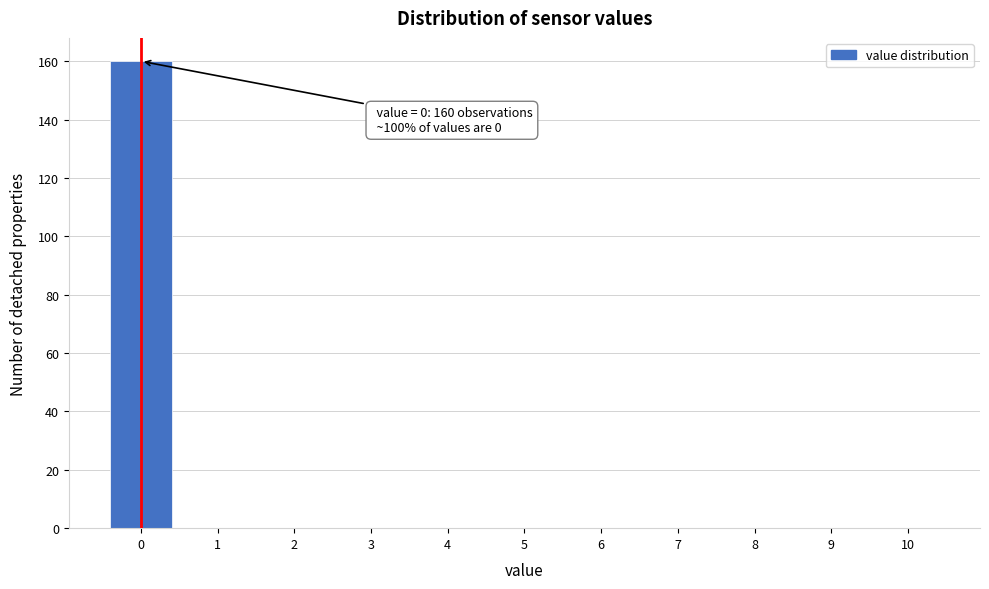

Over which range of the x-axis is the bar tallest?

-0.5 to 0.5